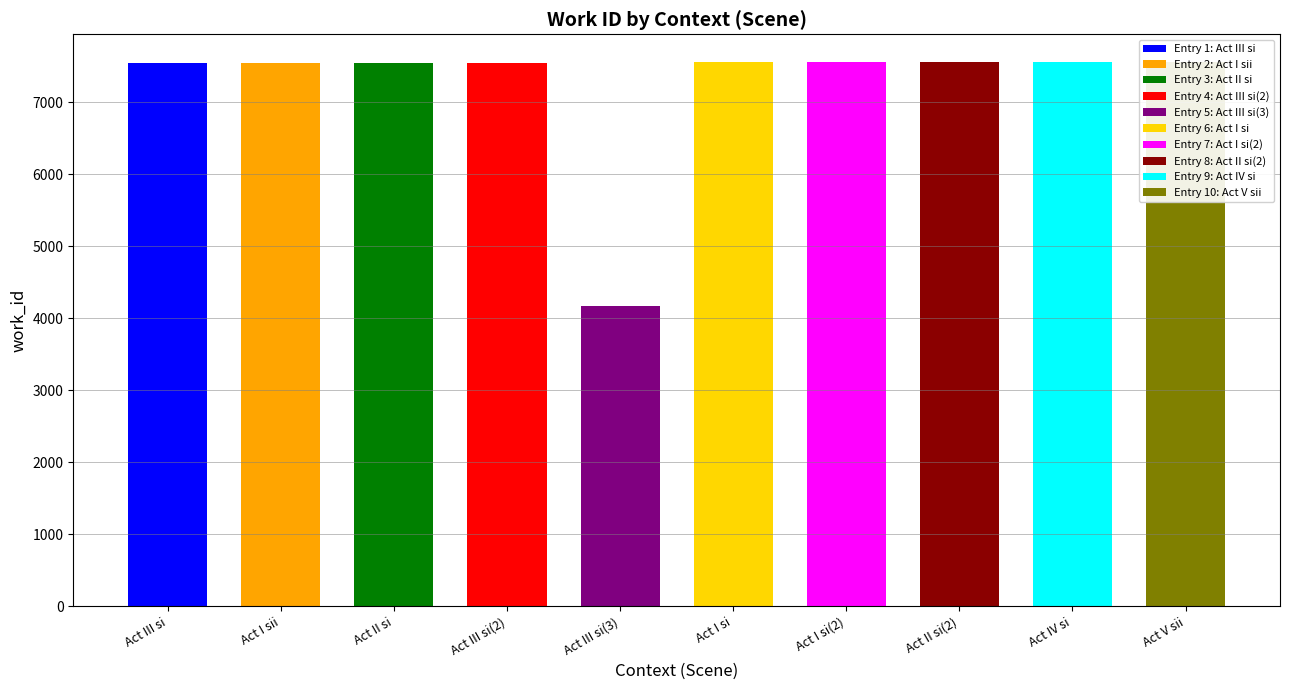

What is the greatest value displayed?

7565